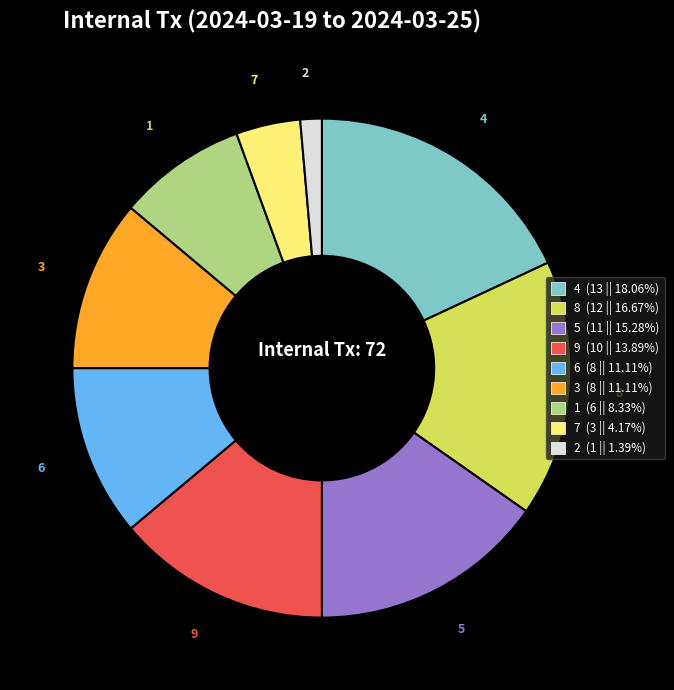

Is there a majority slice in this chart?

No